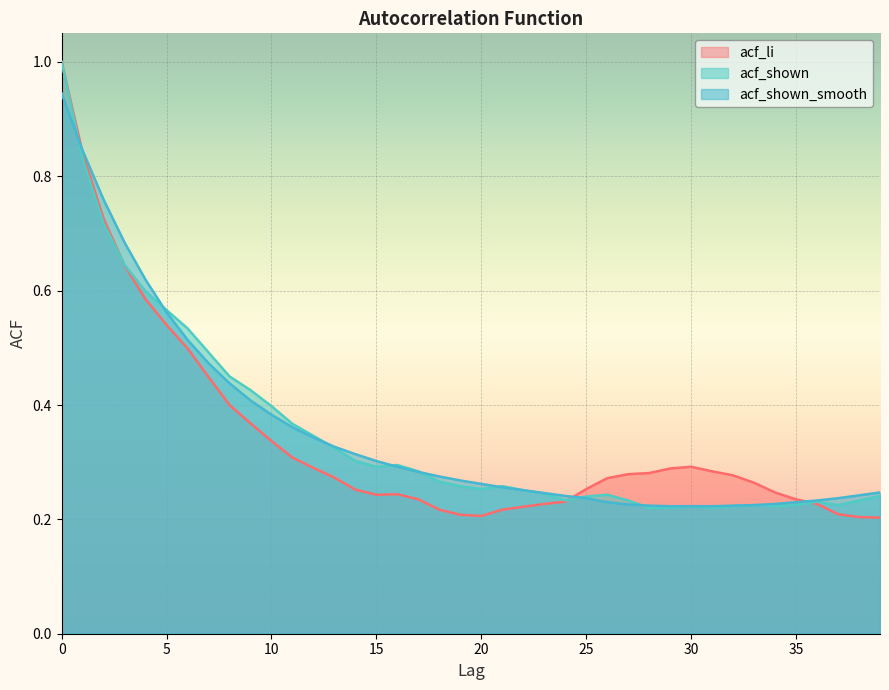

In acf_li, how many points are lower than both neighbors (excluding endpoints)?

2